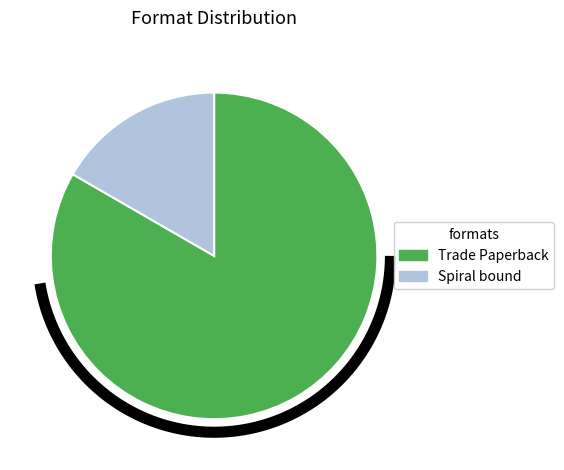

Between Trade Paperback and Spiral bound, which is larger?

Trade Paperback